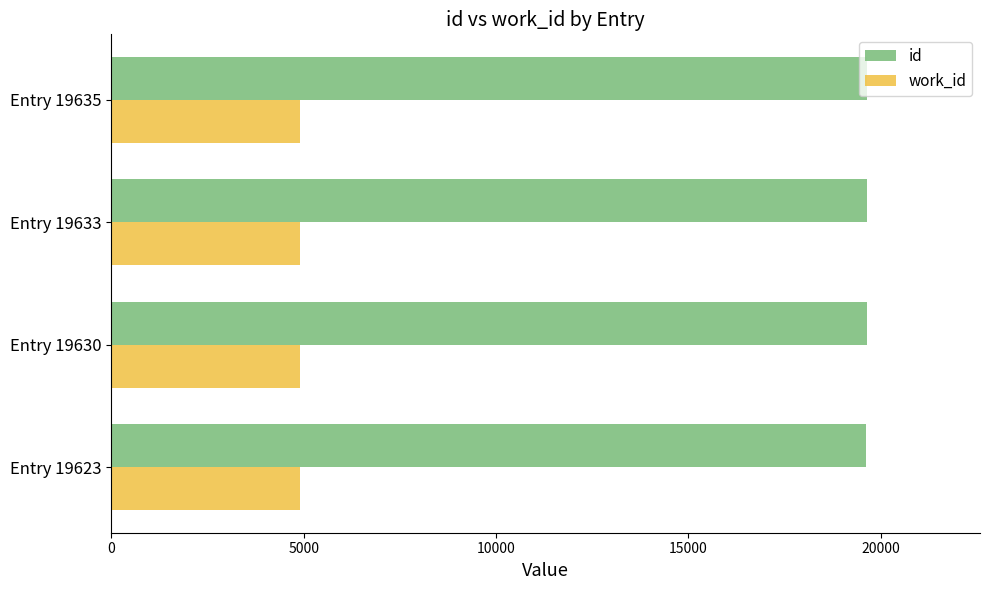

List the series in order of their overall mean, highest first.

id, work_id